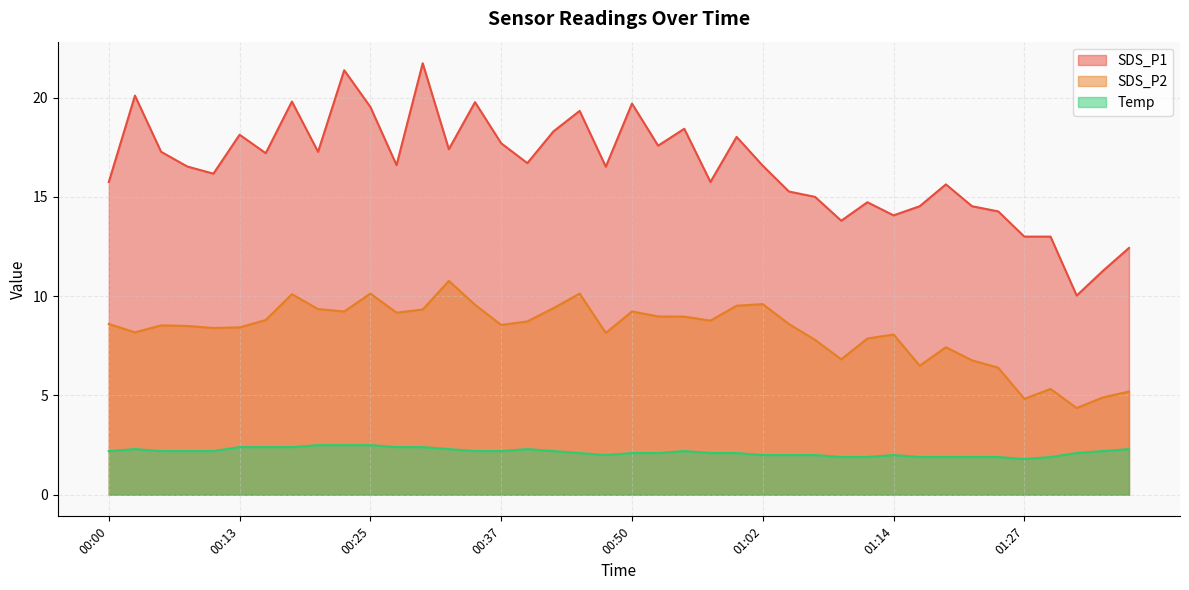

How many data points in SDS_P1 are above 16?

24